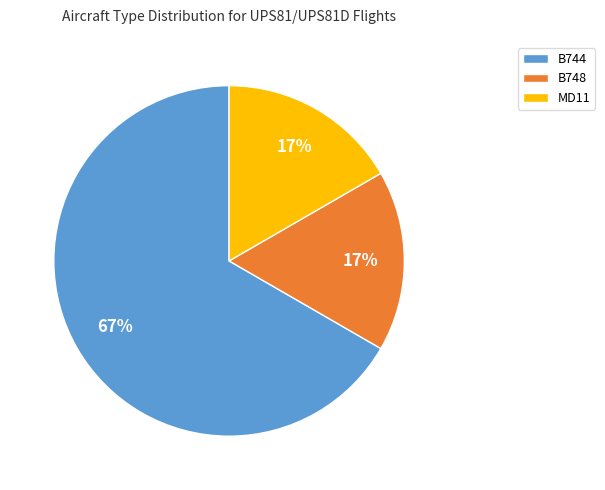

To the nearest percent, what percentage of the pie is MD11?

17%